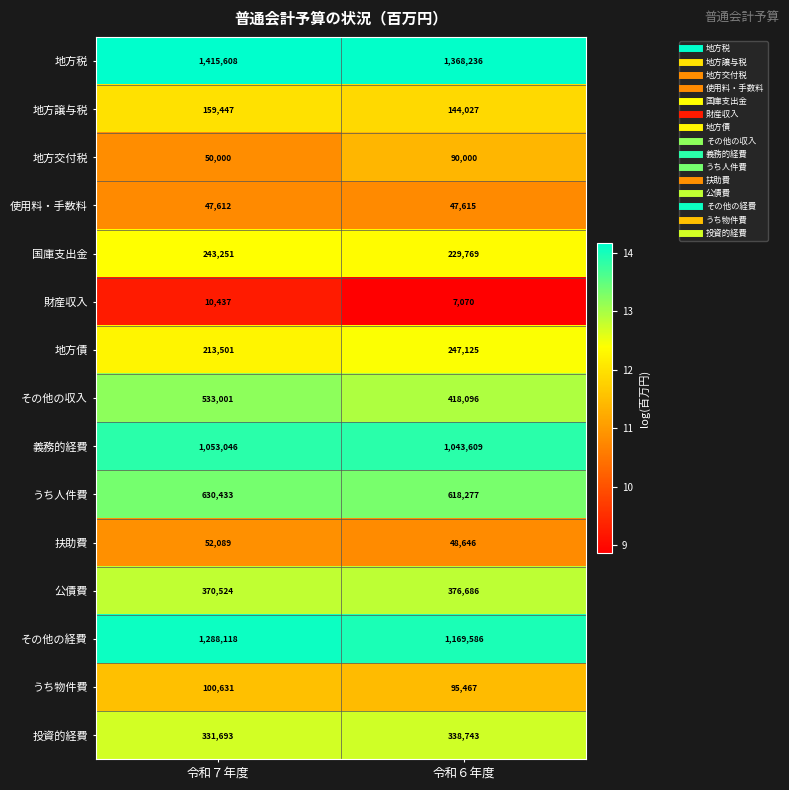

What is the difference between the highest and lowest values at 令和７年度?

1405171